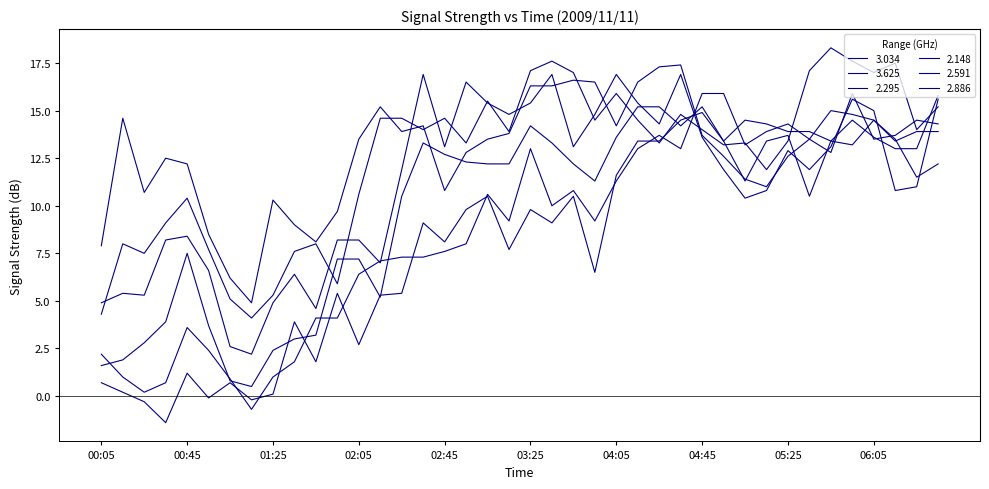

Which label corresponds to the largest value in the chart?

05:45